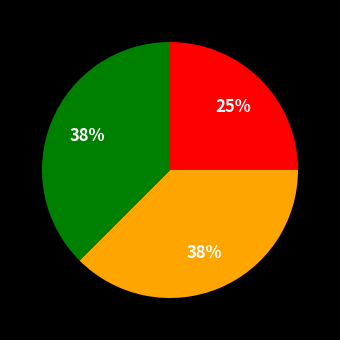

Does any single category account for the majority?

No